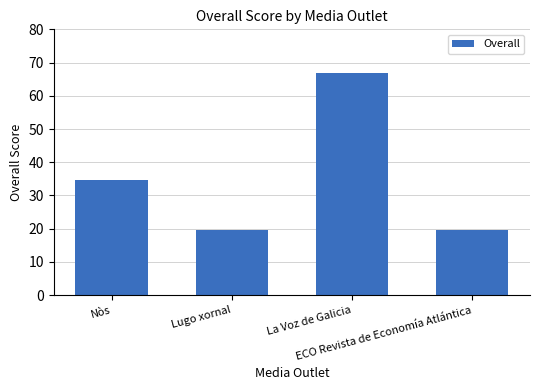

At which label does the data first exceed 34?

Nòs